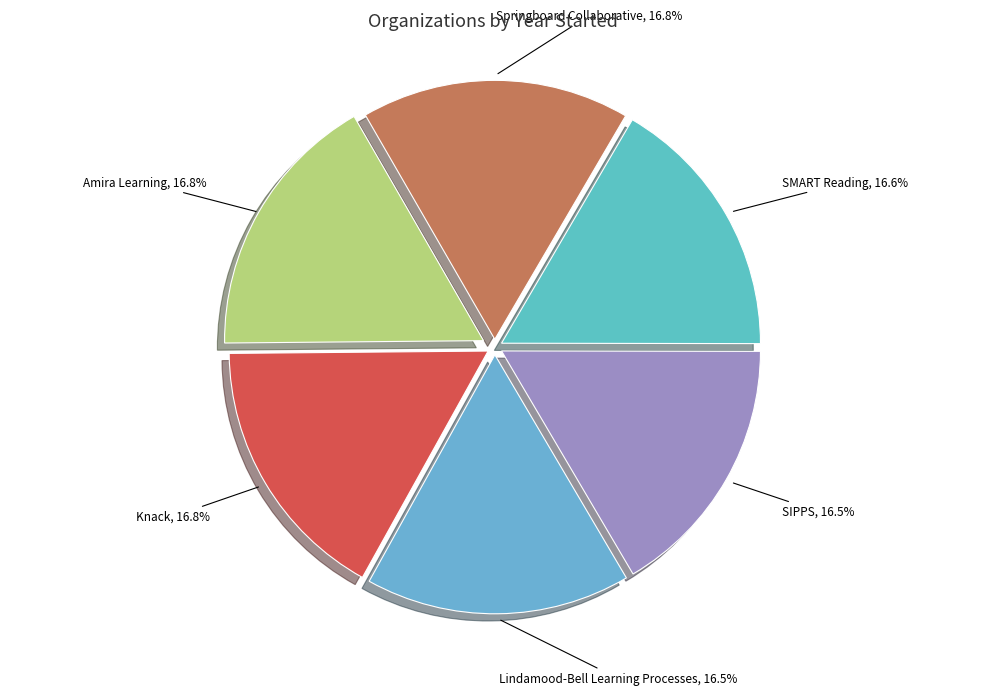

To the nearest percent, what is the average slice percentage?

17%